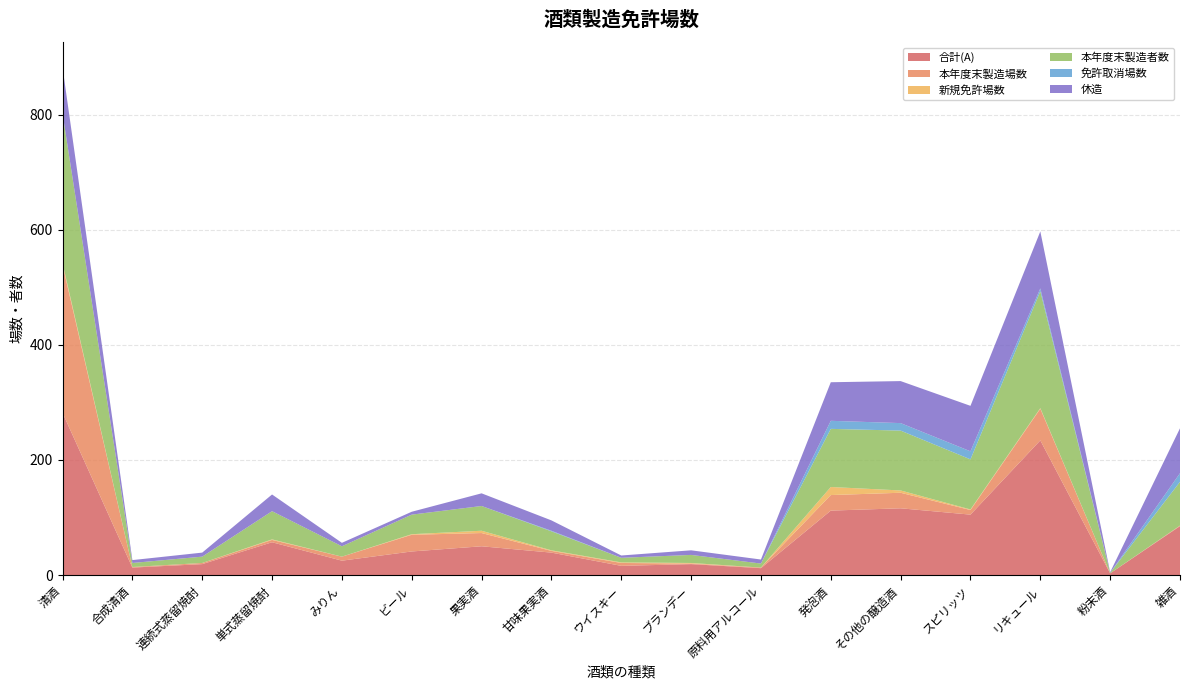

Reading left to right, transcribe all the data shown in this chart.

合計(A): 282	13	19	57	25	41	50	39	16	19	12	112	116	105	234	3	85
本年度末製造場数: 257	1	2	4	7	29	23	3	5	1	1	27	27	8	55	0	1
新規免許場数: 3	0	0	1	0	1	4	1	1	1	0	14	4	1	1	0	0
本年度末製造者数: 260	7	11	49	18	34	43	33	8	14	7	101	104	87	203	1	76
免許取消場数: 0	0	0	0	0	0	0	1	0	0	0	14	13	14	5	0	15
休造: 80	5	7	29	6	5	22	18	4	8	7	67	73	79	99	1	78